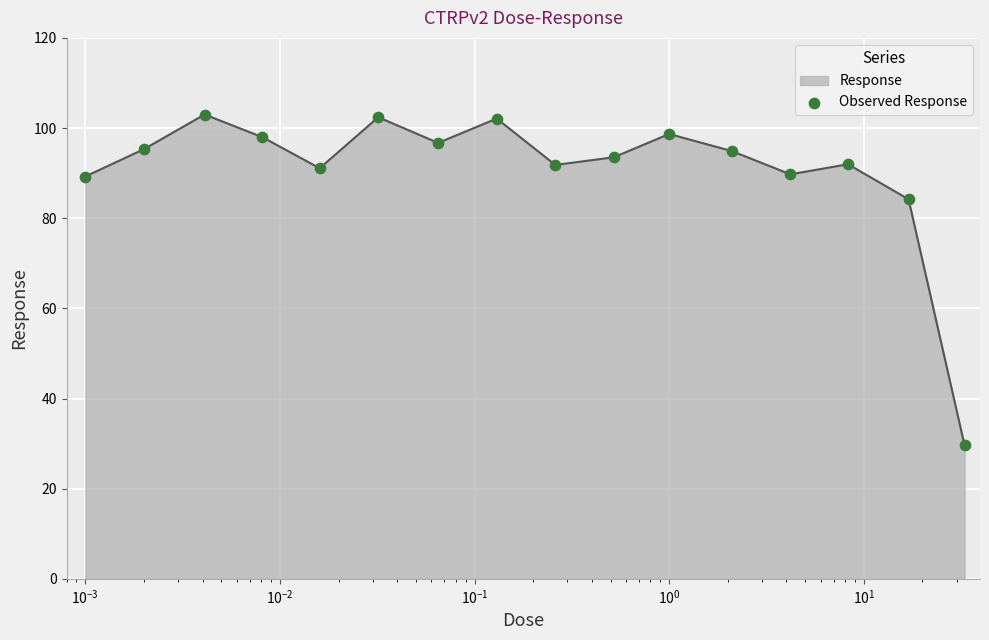

What is the smallest value displayed?

29.6